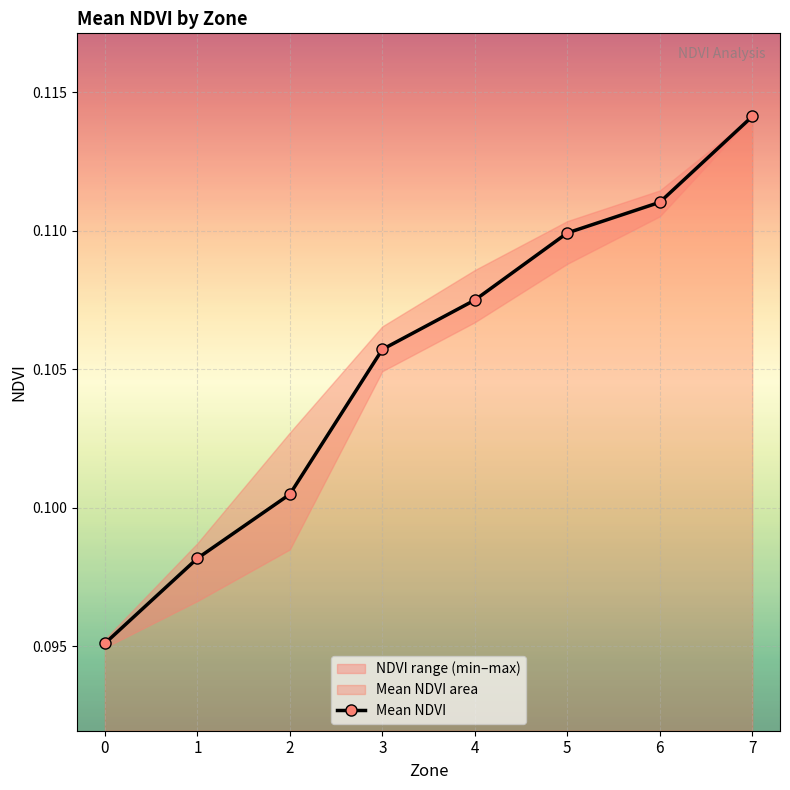

Between 7 and 0, which is larger?

7